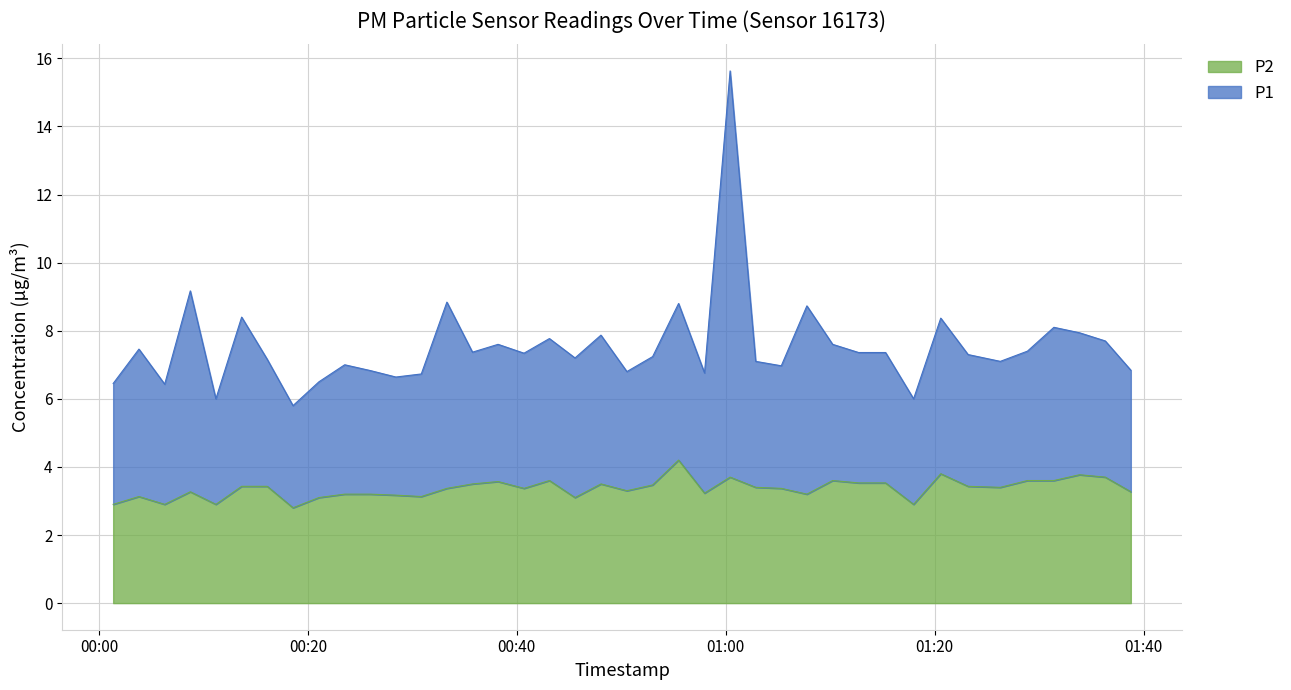

At how many categories does at least one series exceed 11?

1